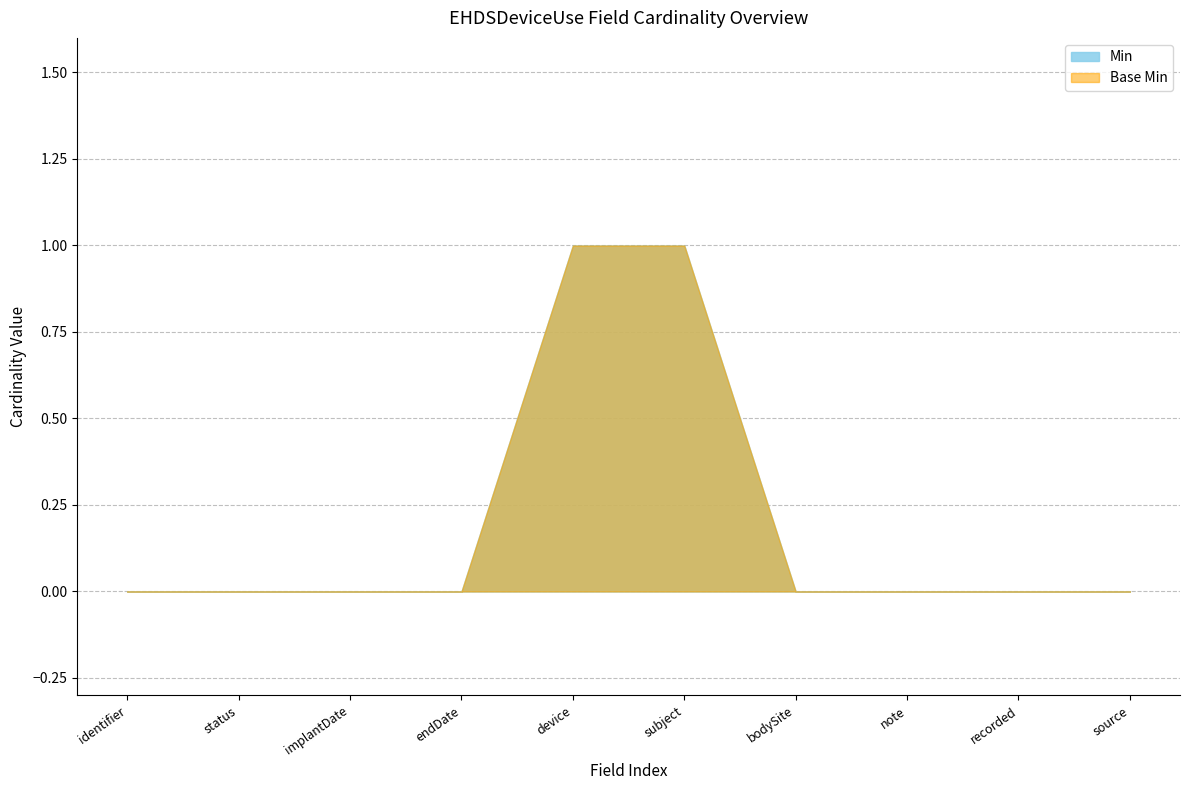

Rank the series at EHDSDeviceUse.implantDate from highest to lowest value.

Min, Base Min